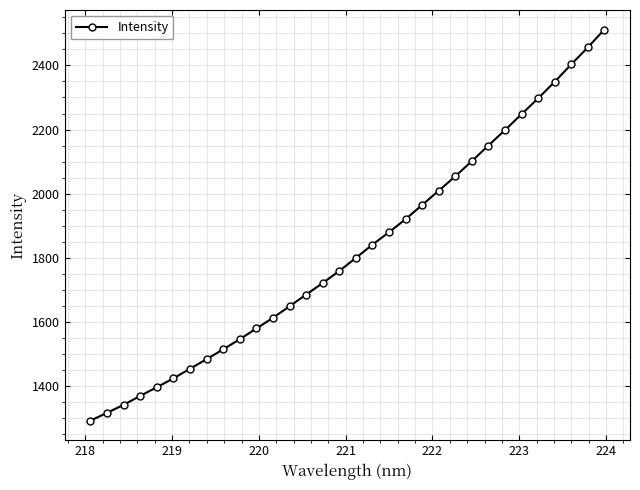

What is the difference between the maximum and minimum values?

1221.3